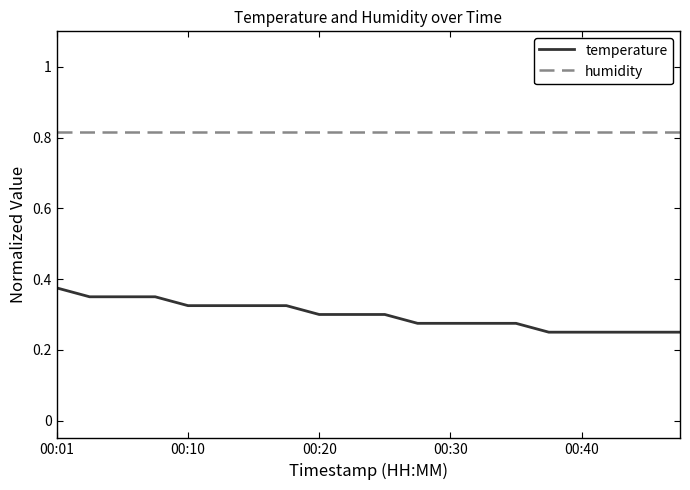

Which series has the largest total across all categories?

humidity